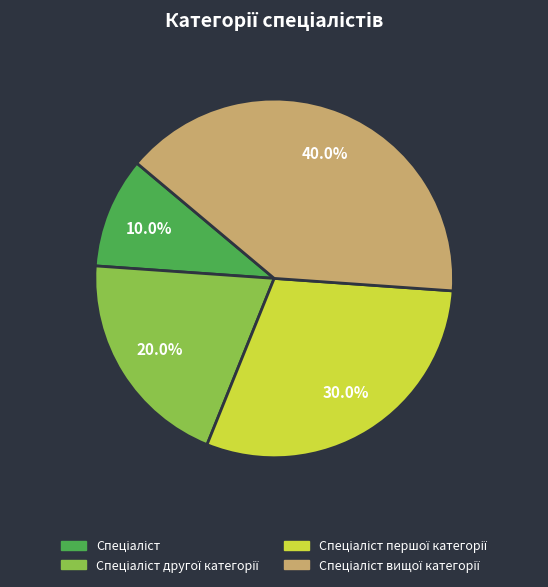

Is there a majority slice in this chart?

No